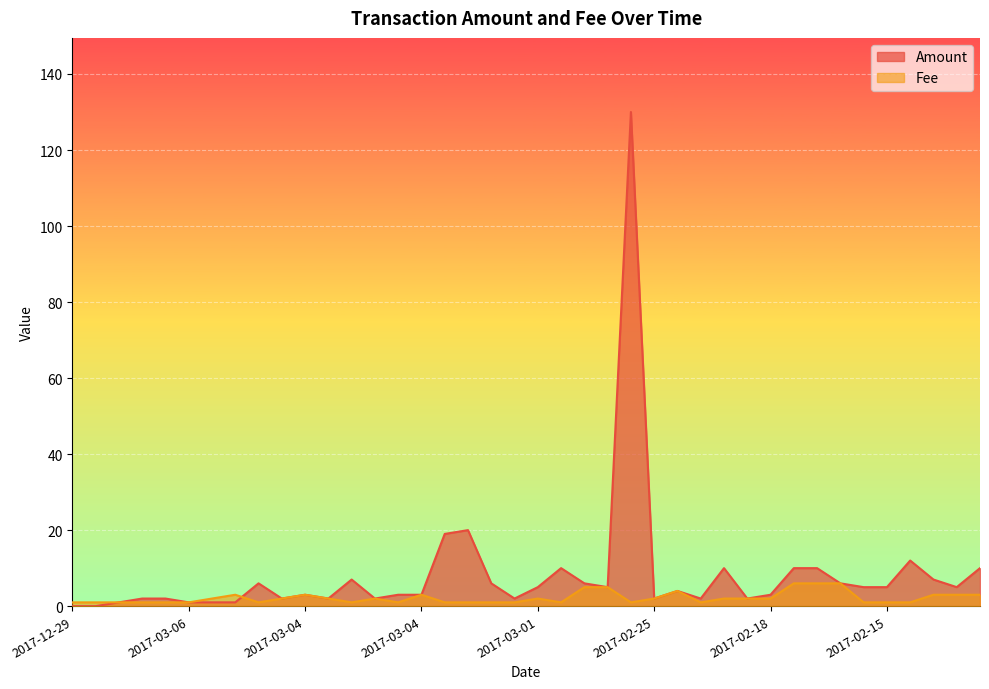

Which series has the largest total across all categories?

Amount